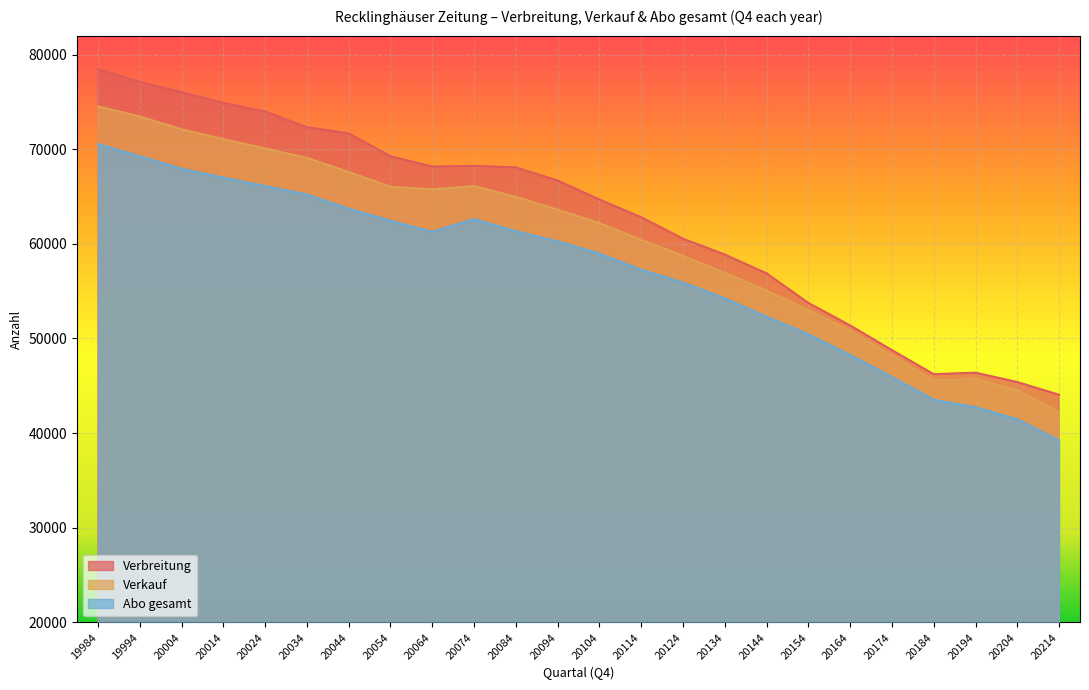

Reading left to right, list all the values displayed in this chart.

Verbreitung: 19984=78470	19994=77118	20004=76025	20014=74901	20024=73984	20034=72333	20044=71669	20054=69261	20064=68165	20074=68241	20084=68077	20094=66688	20104=64682	20114=62812	20124=60537	20134=58870	20144=56881	20154=53753	20164=51380	20174=48767	20184=46224	20194=46384	20204=45394	20214=44048
Verkauf: 19984=74526	19994=73456	20004=72101	20014=71064	20024=70080	20034=69081	20044=67591	20054=66025	20064=65753	20074=66094	20084=64962	20094=63603	20104=62191	20114=60423	20124=58727	20134=56929	20144=55046	20154=52999	20164=50829	20174=48177	20184=45568	20194=45726	20204=44519	20214=42254
Abo gesamt: 19984=70534	19994=69251	20004=67935	20014=66991	20024=66106	20034=65210	20044=63709	20054=62441	20064=61274	20074=62618	20084=61333	20094=60258	20104=58971	20114=57269	20124=55906	20134=54245	20144=52285	20154=50447	20164=48265	20174=45926	20184=43529	20194=42738	20204=41463	20214=39223